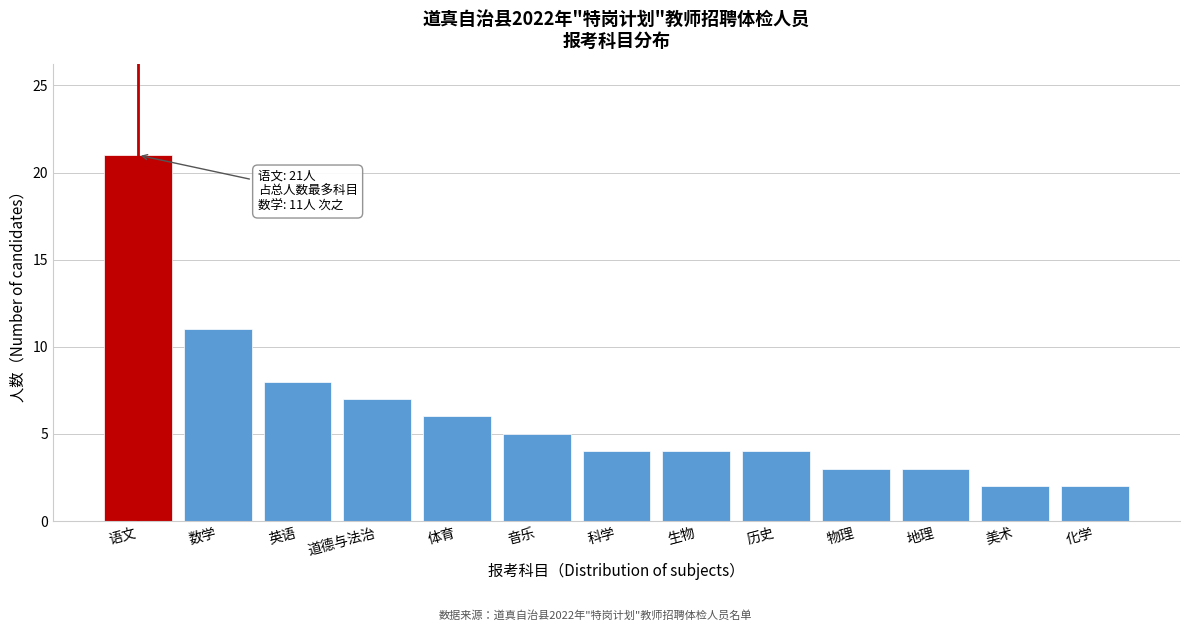

Reading left to right, extract all data points from this chart.

21	11	8	7	6	5	4	4	4	3	3	2	2